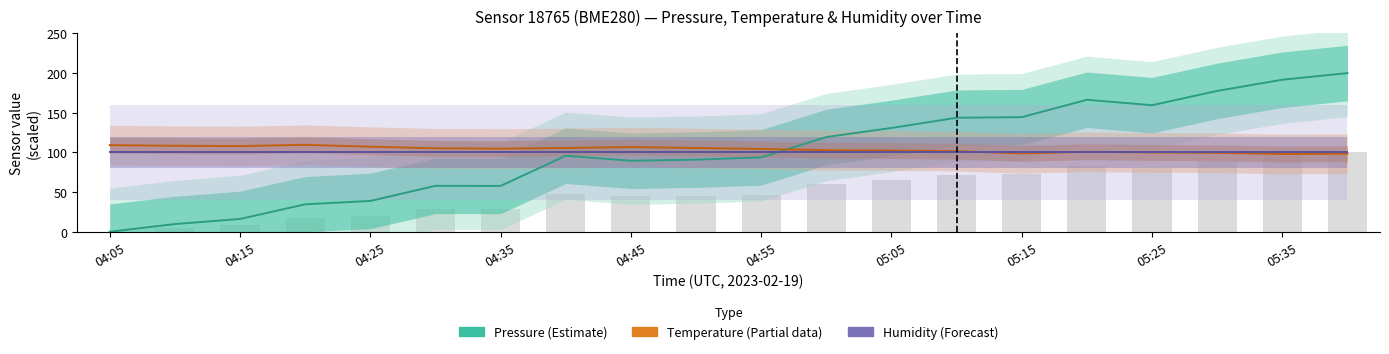

What is the sum of the temperature values at 05:15 and 04:55?

203.2